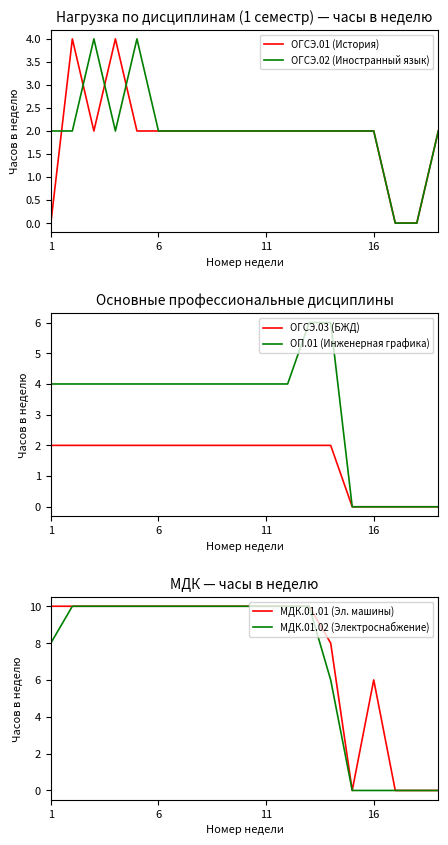

What is the maximum value for ОП.01 (Инженерная графика)?

6